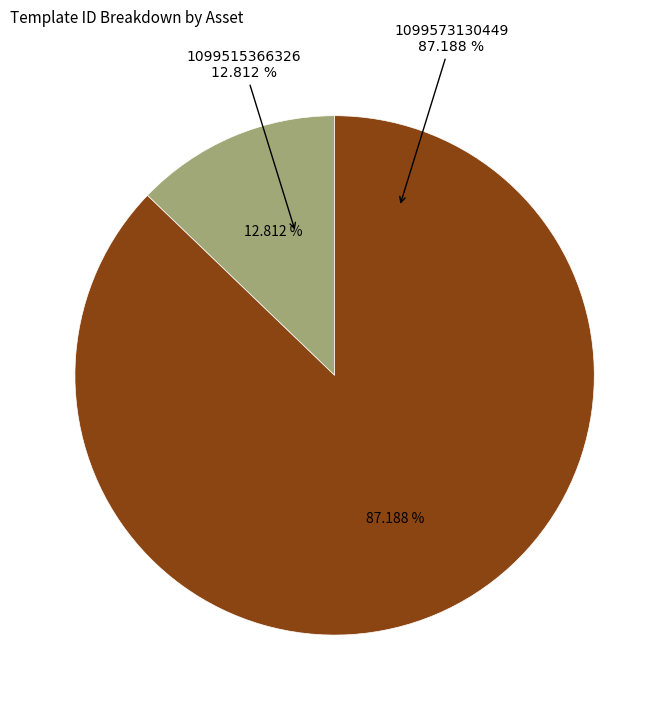

To the nearest percent, what is the average slice percentage?

50%